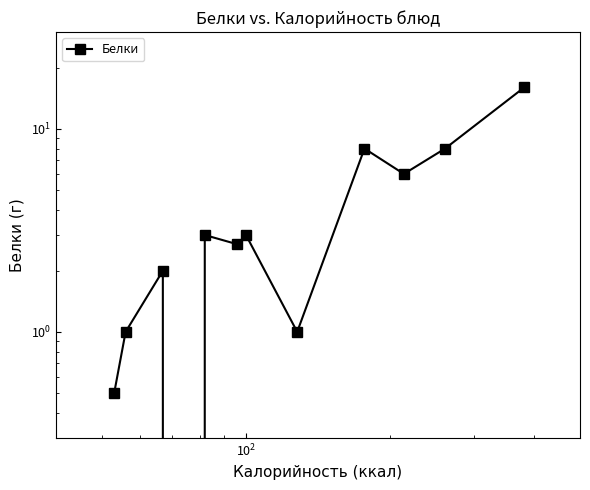

What is the average value?

4.3